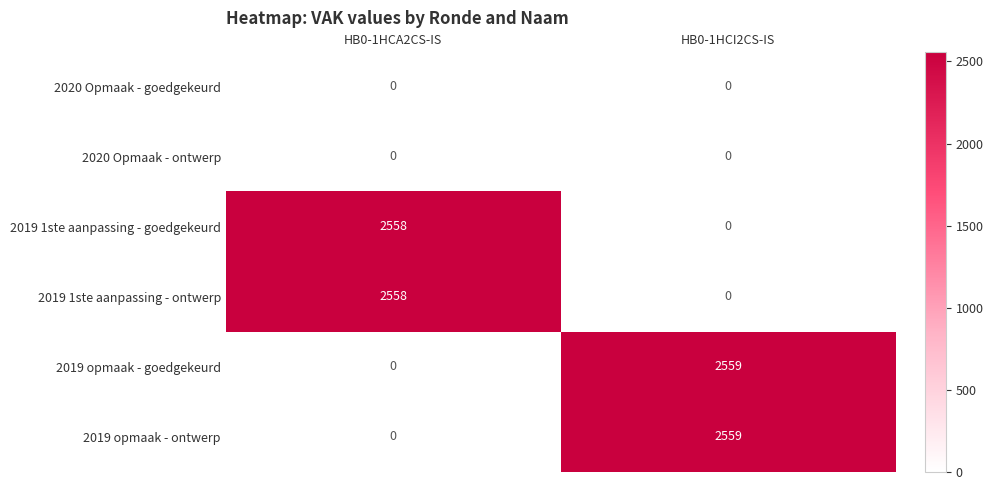

What is the sum of the 2019 1ste aanpassing - ontwerp values at HB0-1HCA2CS-IS and HB0-1HCI2CS-IS?

2558